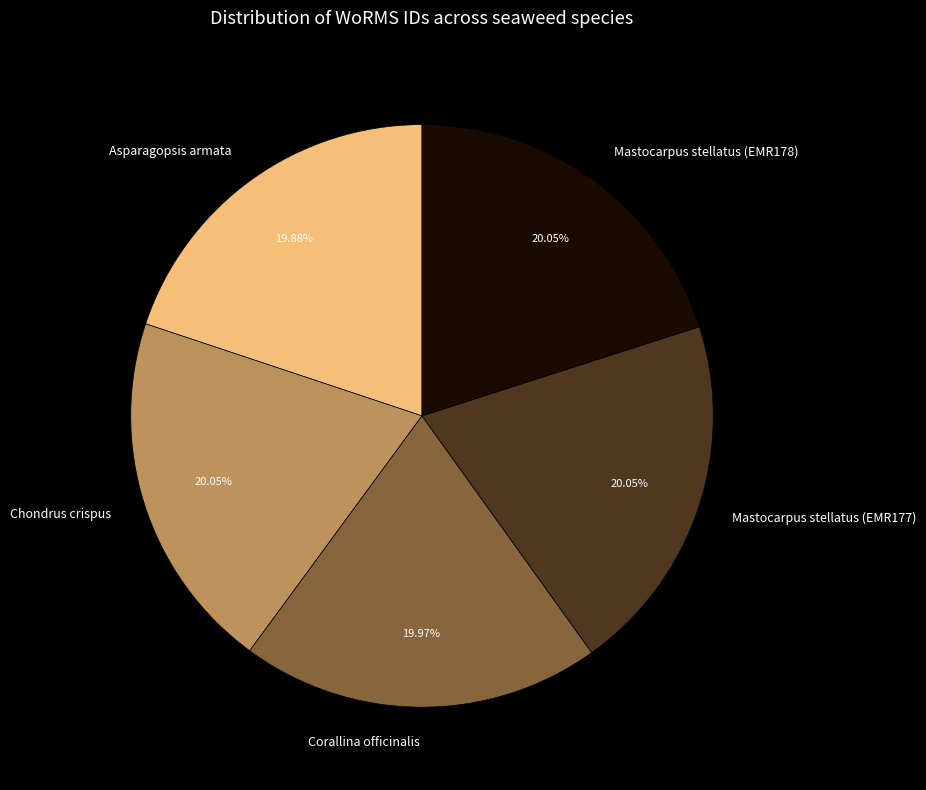

What percentage is the Mastocarpus stellatus (EMR177) slice, to the nearest percent?

20%